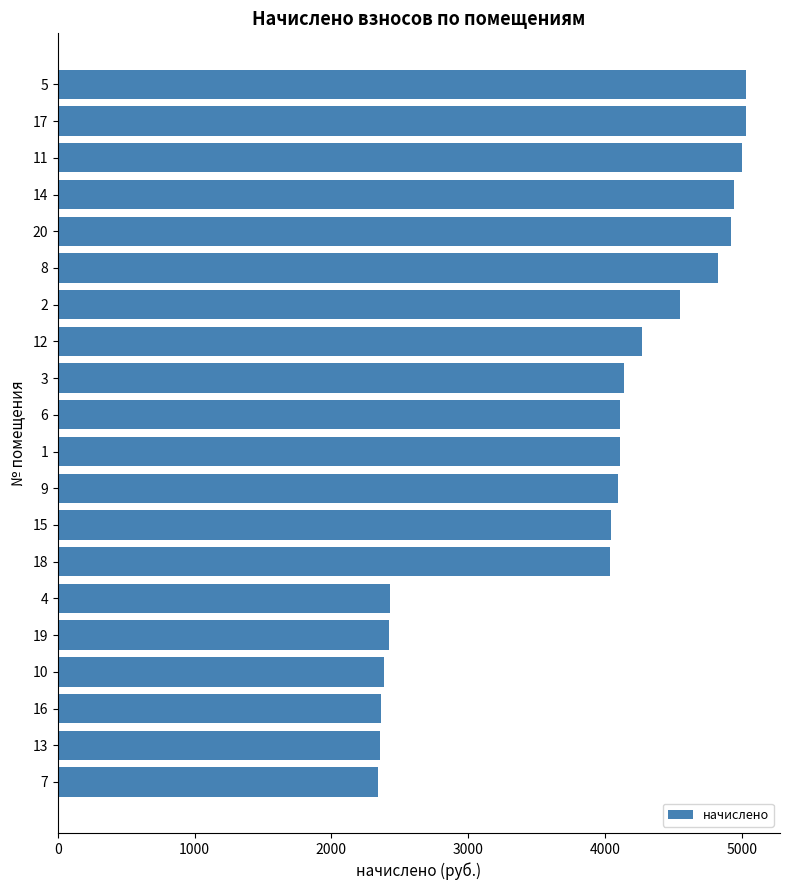

What is the difference between the values at 3 and 2?

407.5